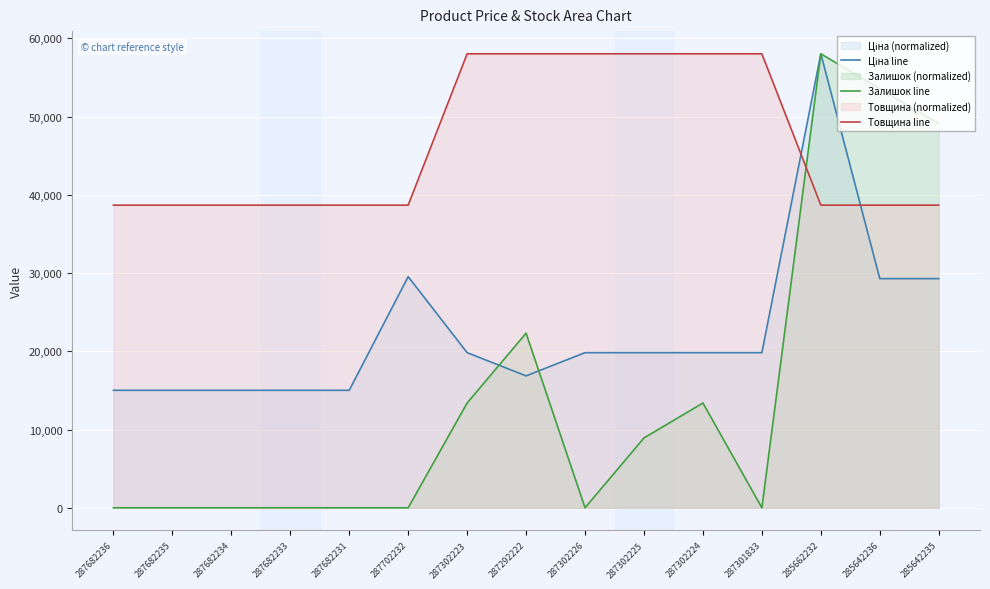

What is the value of the Ціна line point at the 8th from the left?

16863.2